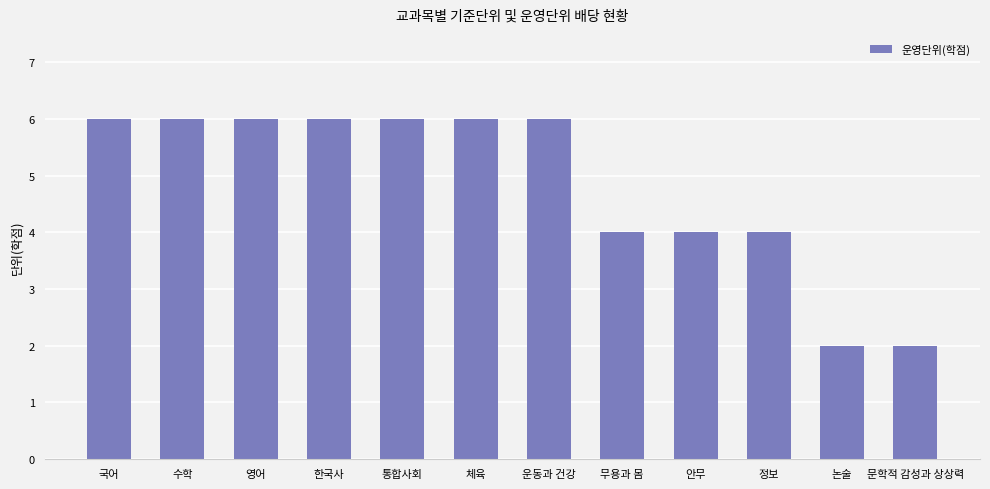

How many values are between 4 and 6?

10